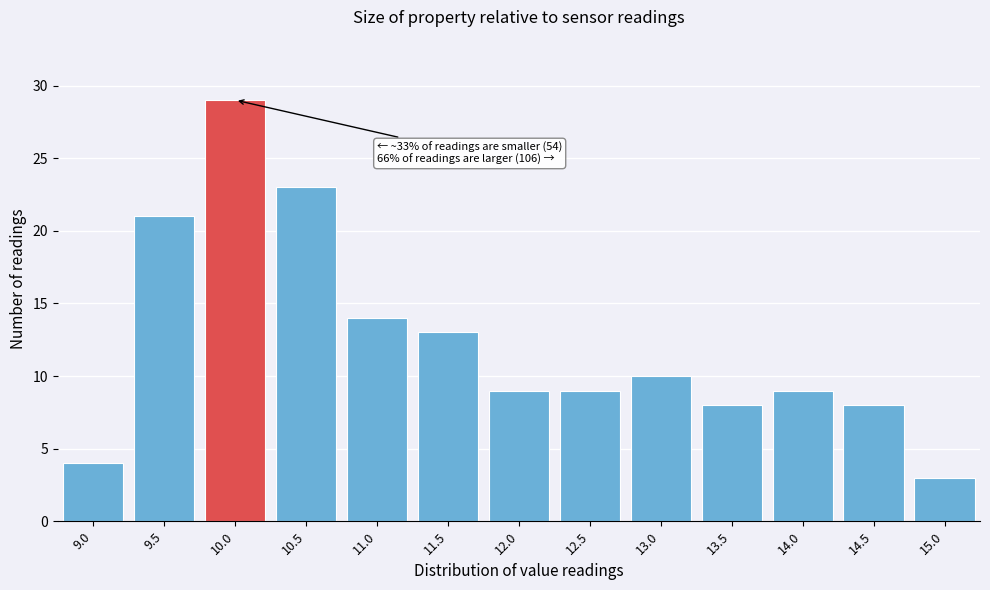

Reading left to right, transcribe all the data shown in this chart.

9.0=4	9.5=21	10.0=29	10.5=23	11.0=14	11.5=13	12.0=9	12.5=9	13.0=10	13.5=8	14.0=9	14.5=8	15.0=3